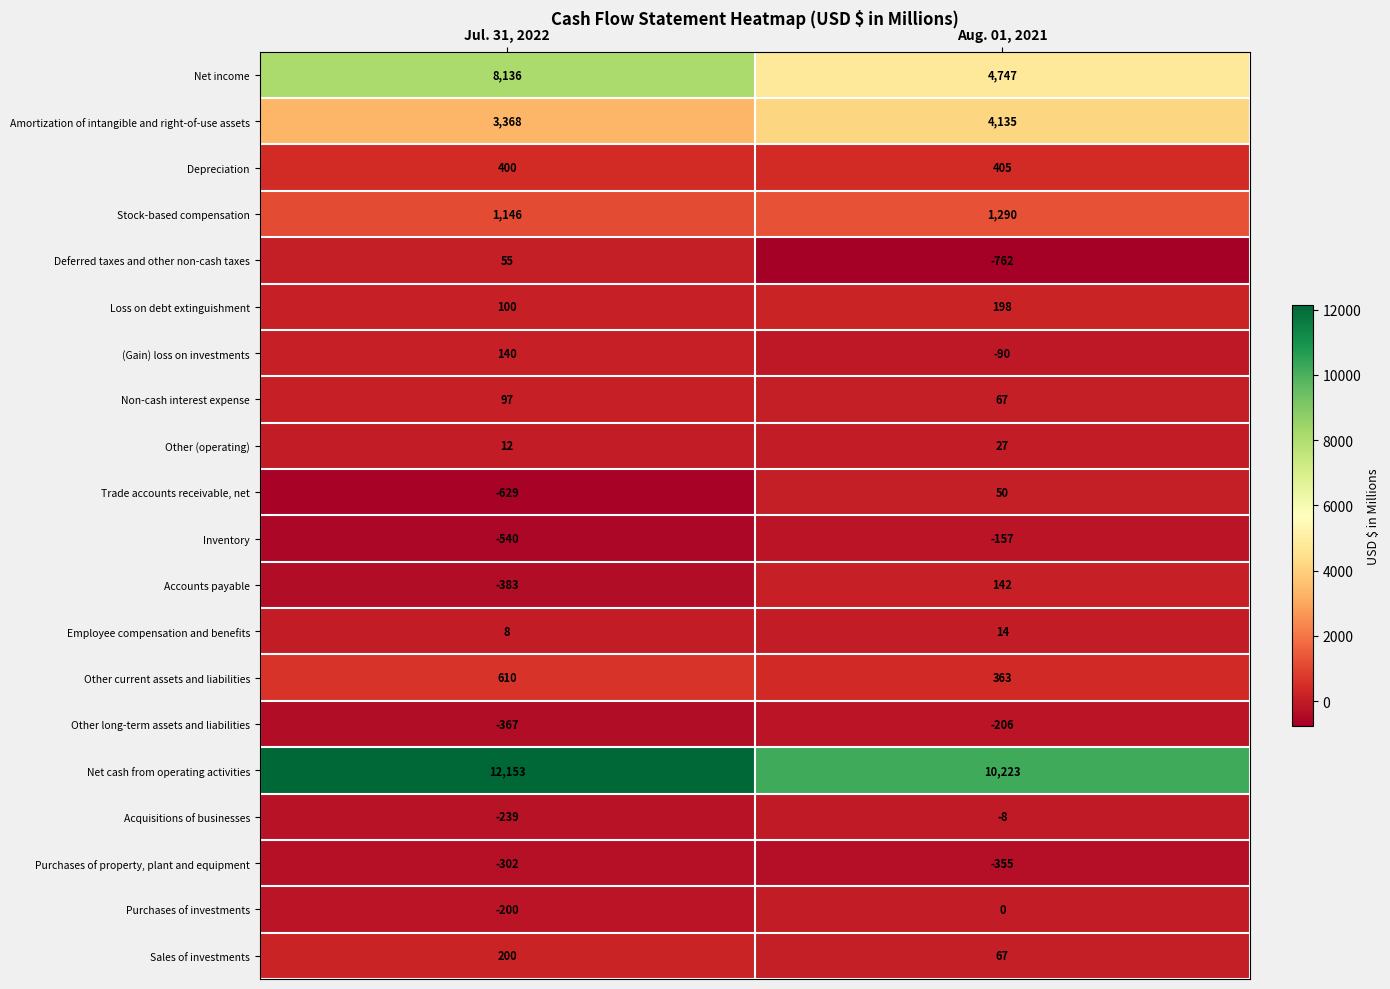

True or false: Net income has a value of 11780 at Jul. 31, 2022.

False